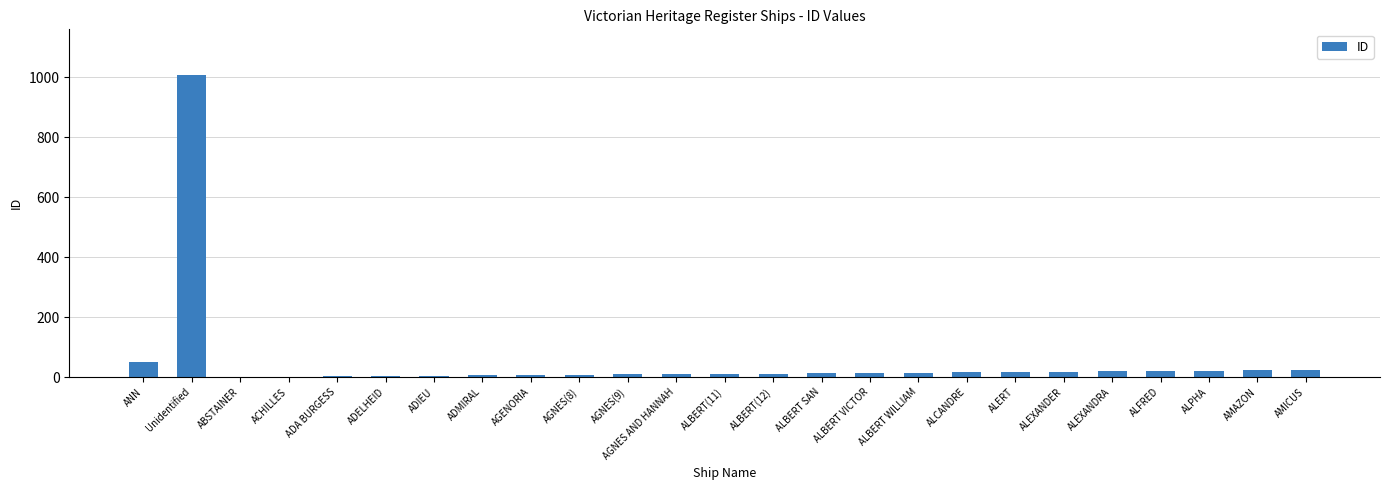

Where is the data nearest to the value 505?

ANN